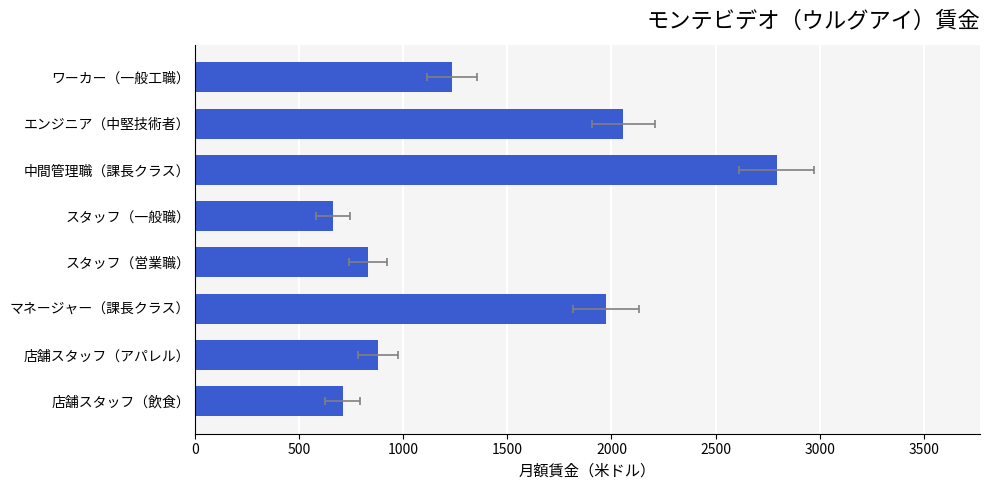

What is the value of the 5th bar from the left?

829